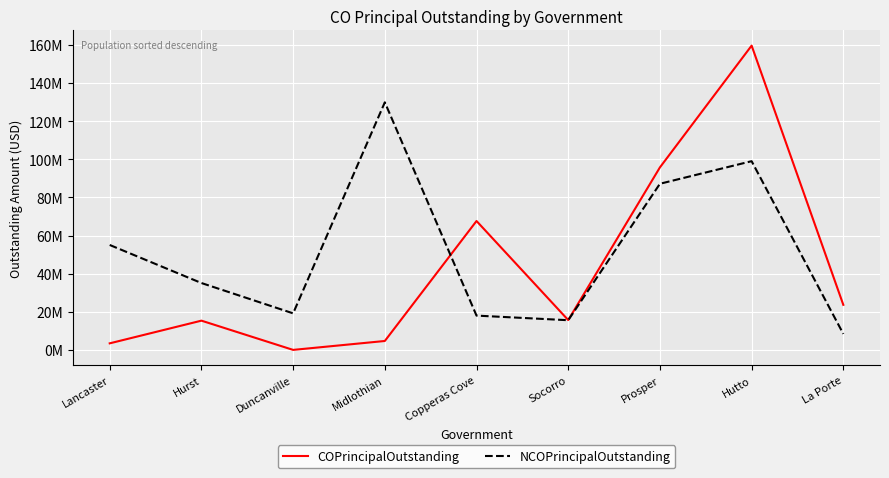

At which label is NCOPrincipalOutstanding closest to 69134882?

Lancaster